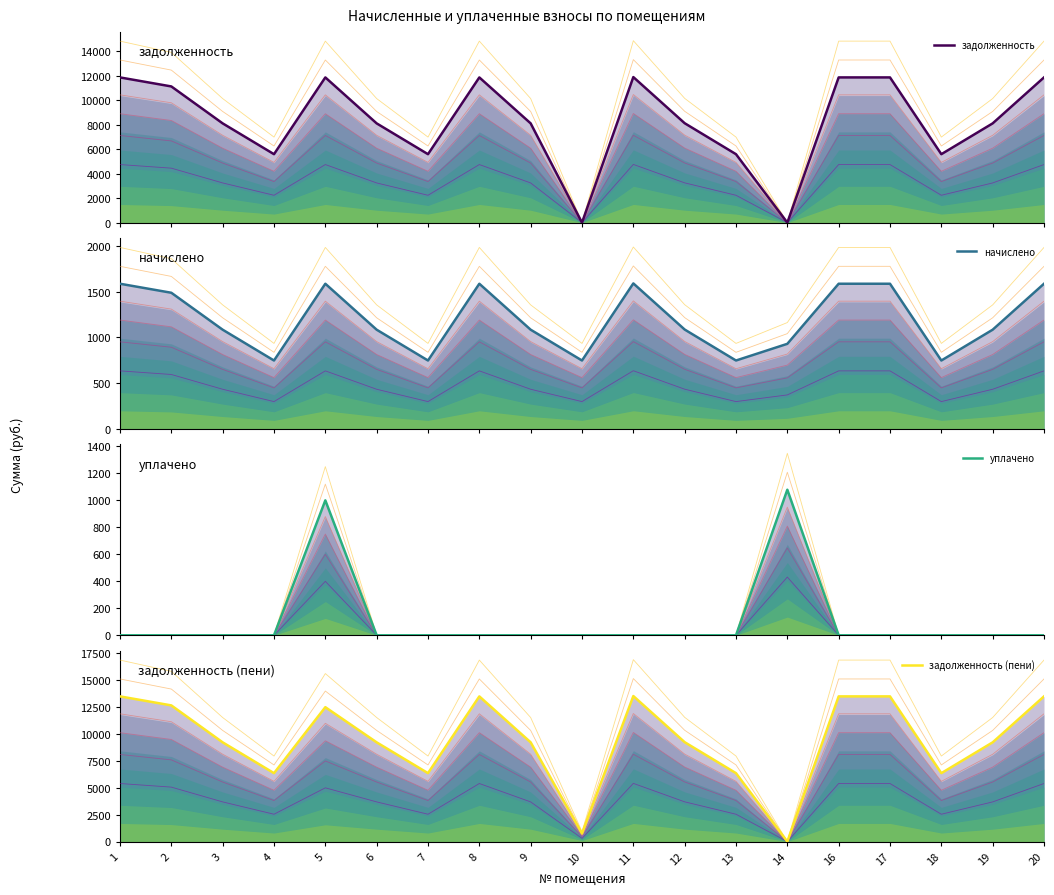

What is the difference between the second highest and minimum values in the начислено series?

838.9